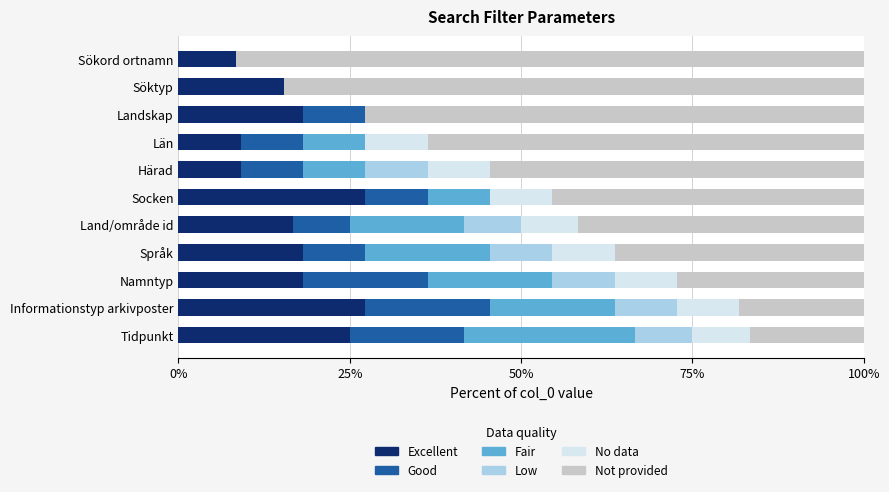

What is the maximum value for Excellent?

27.3